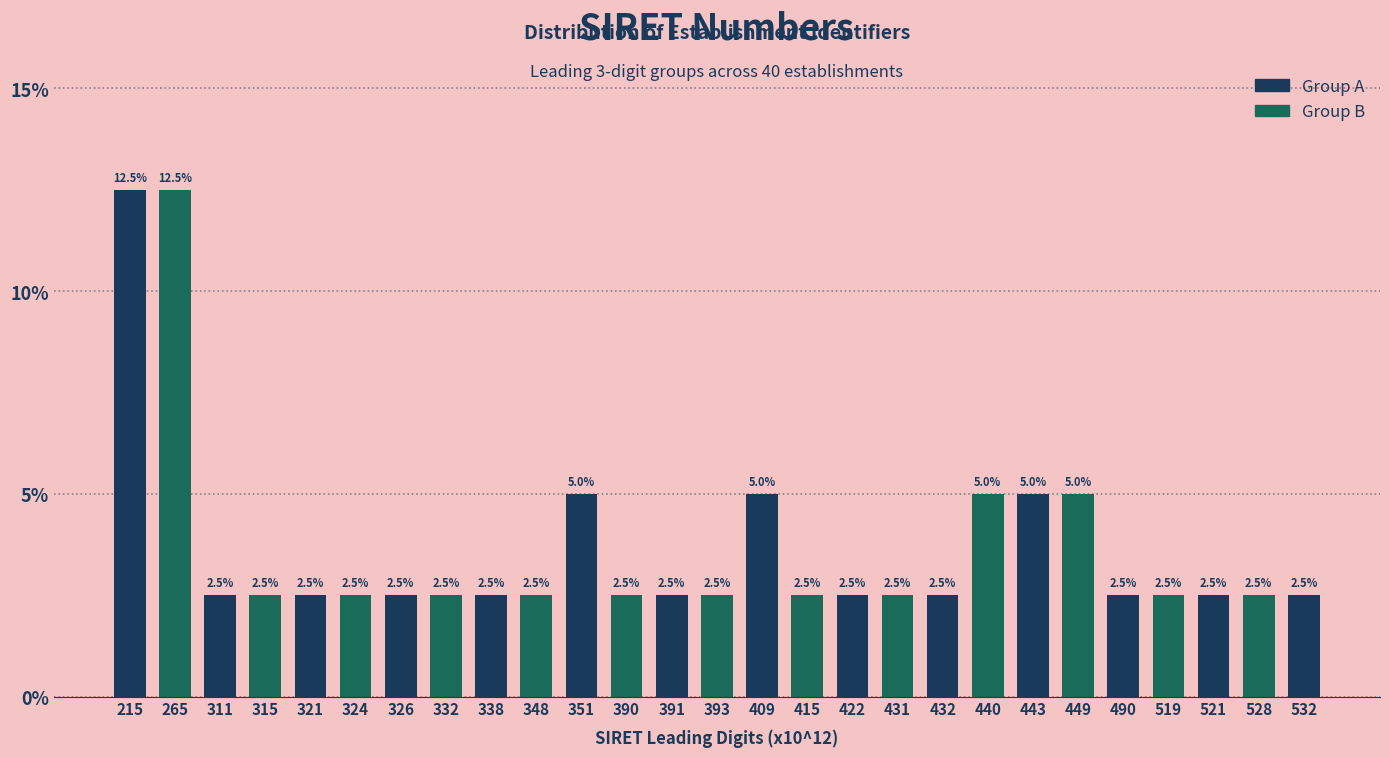

Reading left to right, what are all the values shown in this chart?

215=12.5	265=12.5	311=2.5	315=2.5	321=2.5	324=2.5	326=2.5	332=2.5	338=2.5	348=2.5	351=5.0	390=2.5	391=2.5	393=2.5	409=5.0	415=2.5	422=2.5	431=2.5	432=2.5	440=5.0	443=5.0	449=5.0	490=2.5	519=2.5	521=2.5	528=2.5	532=2.5